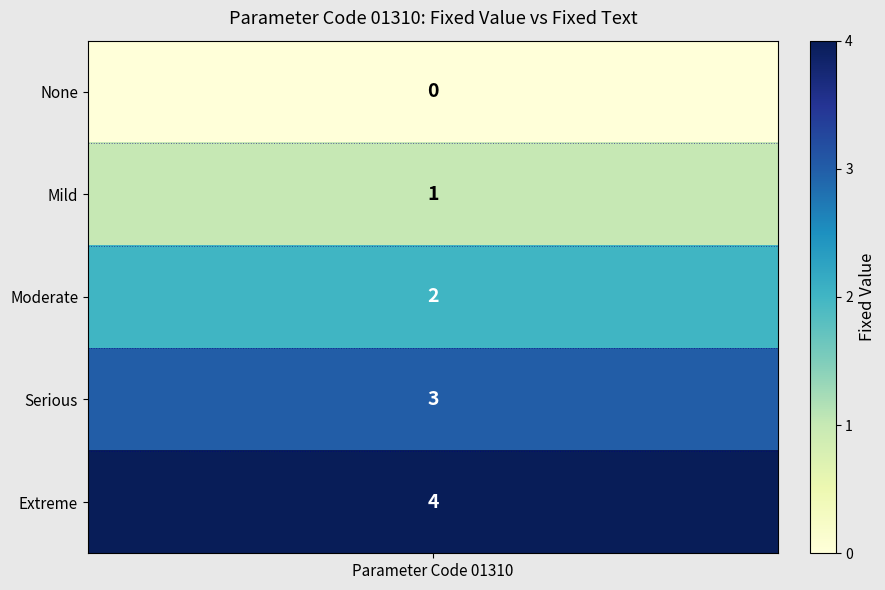

Reading right to left, transcribe all the data shown in this chart.

Extreme=4	Serious=3	Moderate=2	Mild=1	None=0